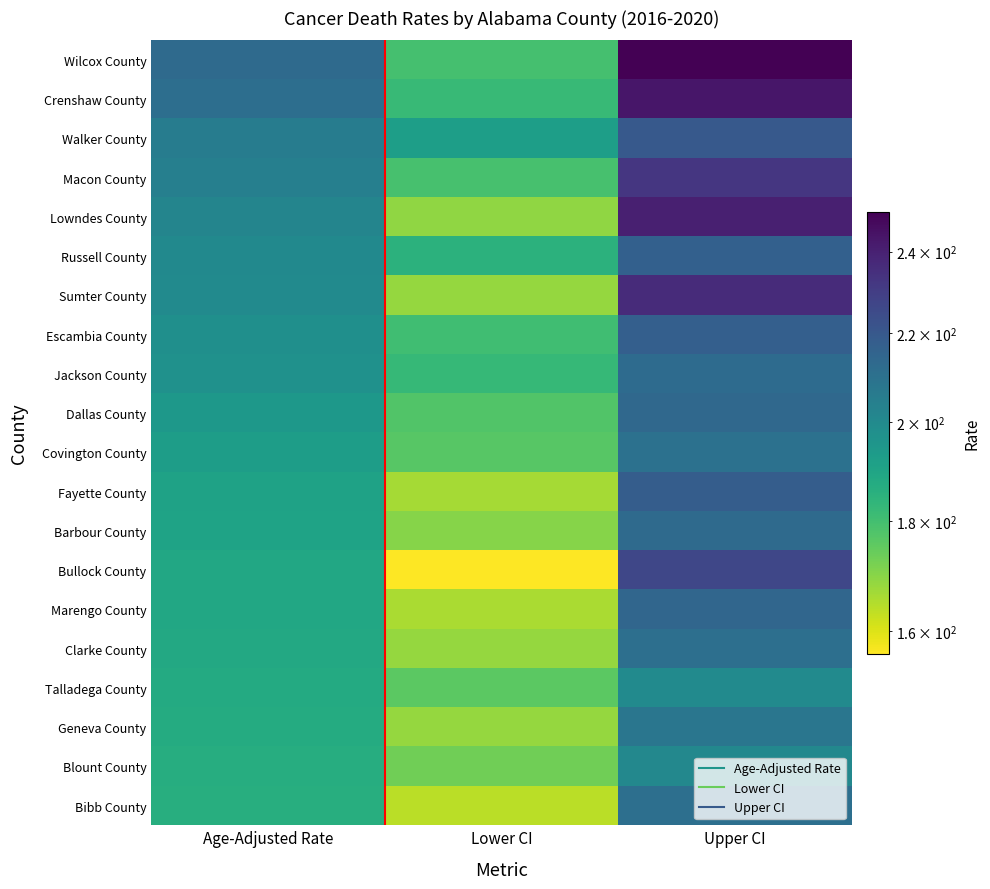

What is the minimum value shown in the chart?

156.1